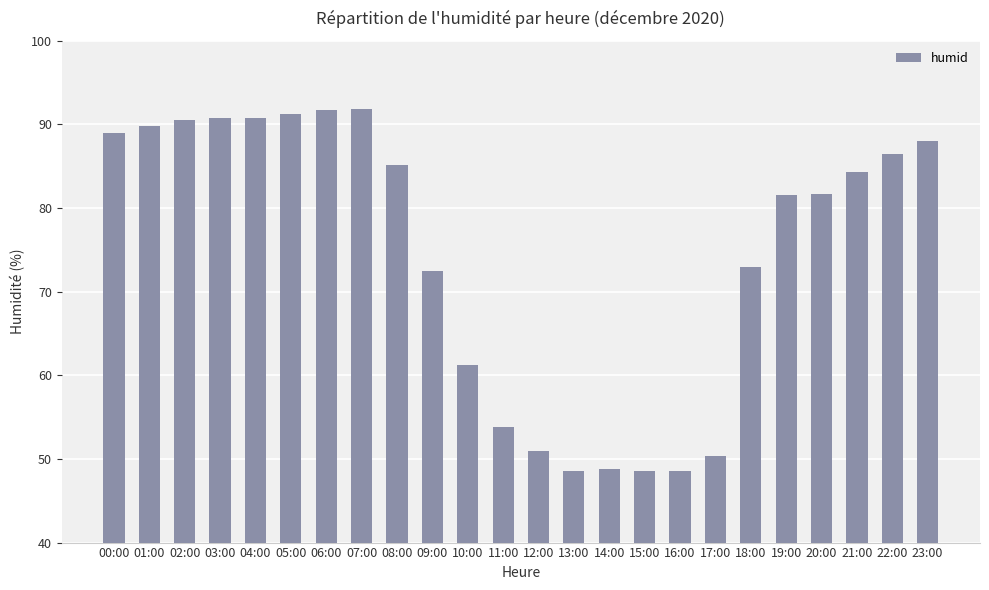

What is the label of the 17th bar from the right?

07:00